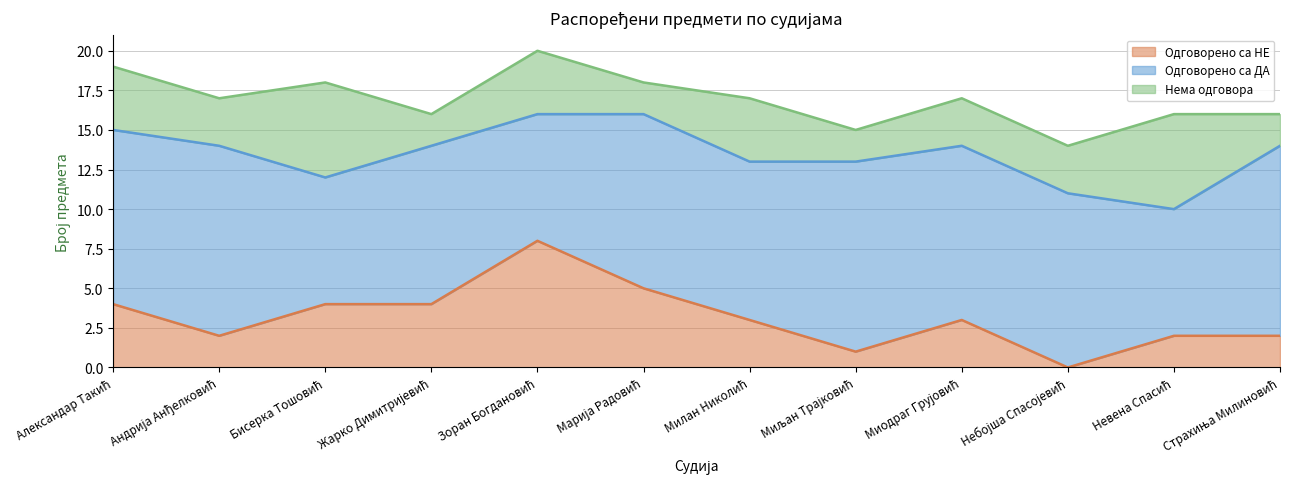

The Одговорено са НЕ series shows 0 at Небојша Спасојевић. True or false?

True